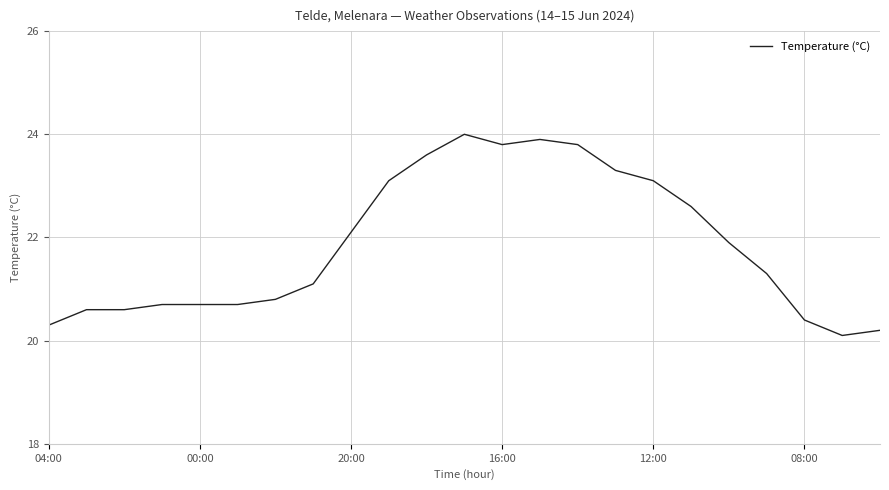

What is the maximum value shown in the chart?

24.0